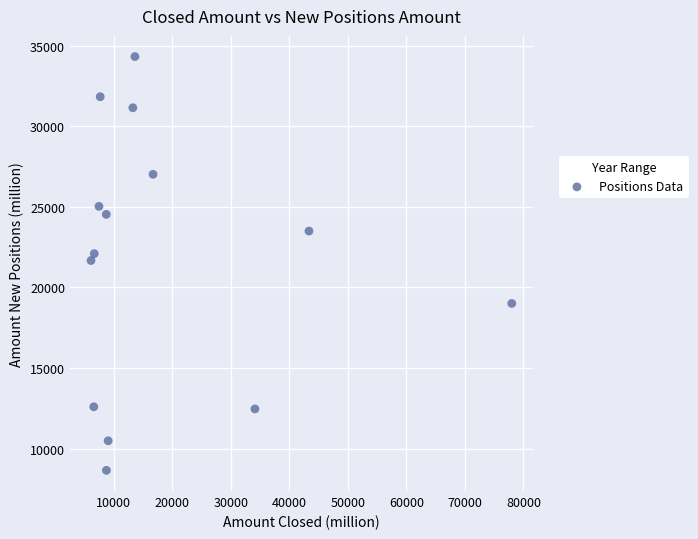

What is the range of X values (max minus min)?

71908.0